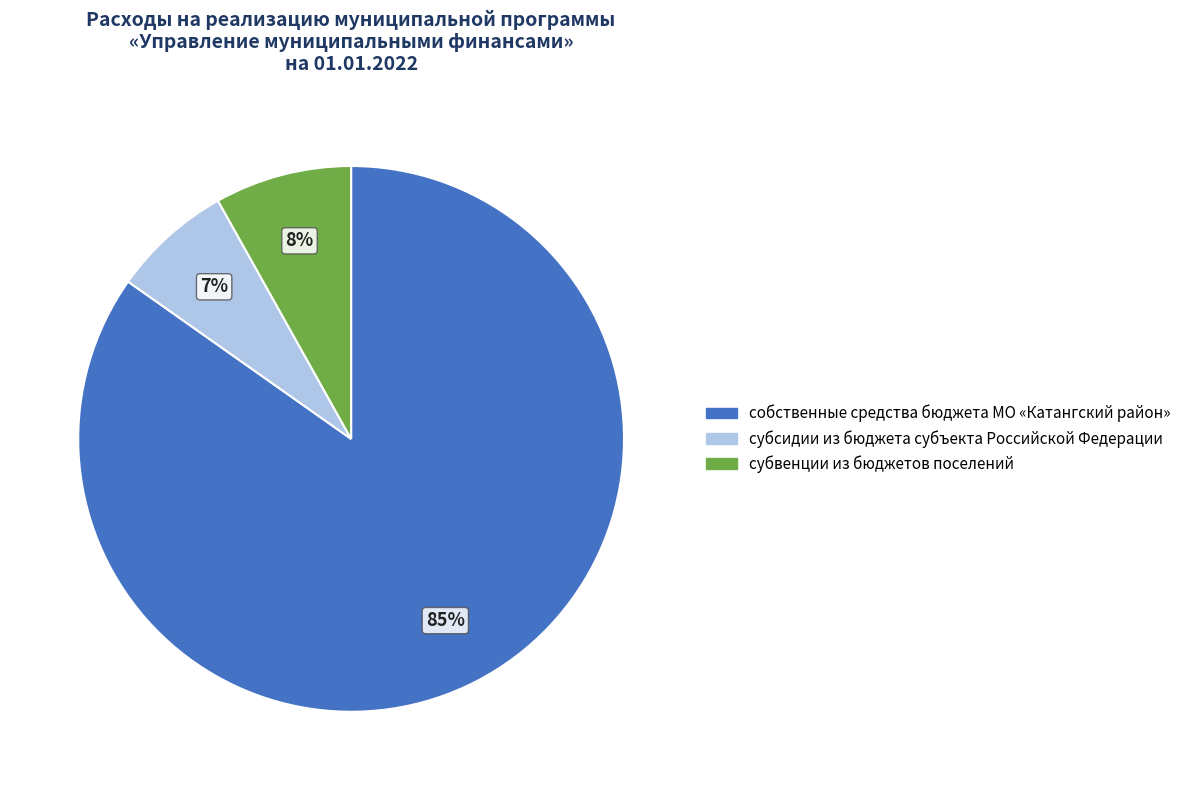

Approximately how many times larger is the value at субсидии из бюджета субъекта Российской Федерации compared to субвенции из бюджетов поселений?

0.9